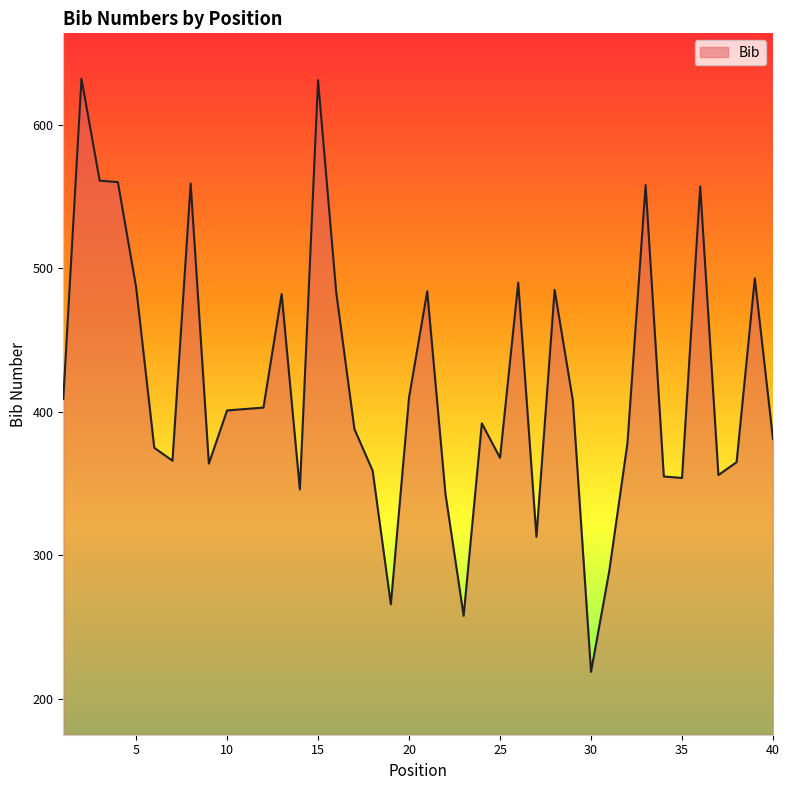

What is the smallest value displayed?

219